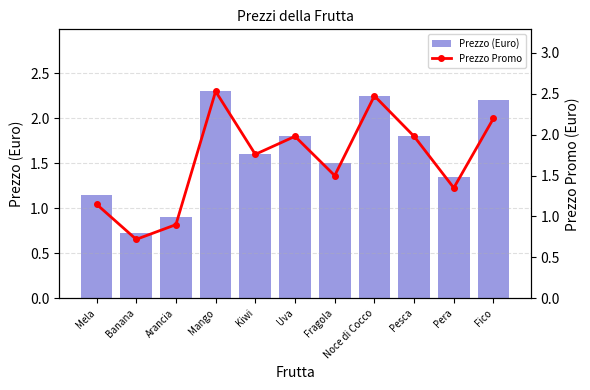

What is the difference between the Prezzo Promo values at Mela and Arancia?

0.2